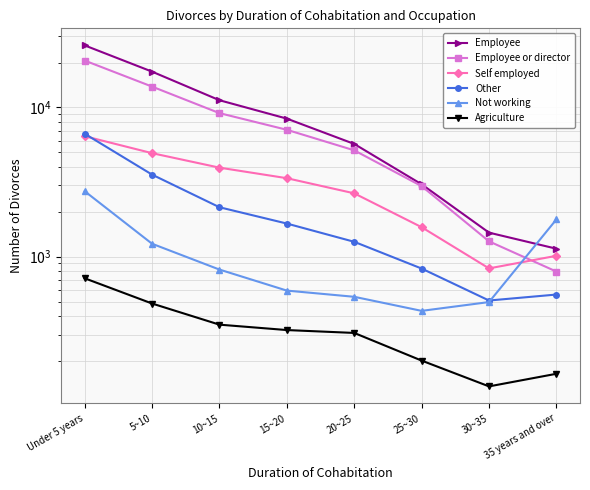

Is it true that Employee equals 17387 at 10~15?

False